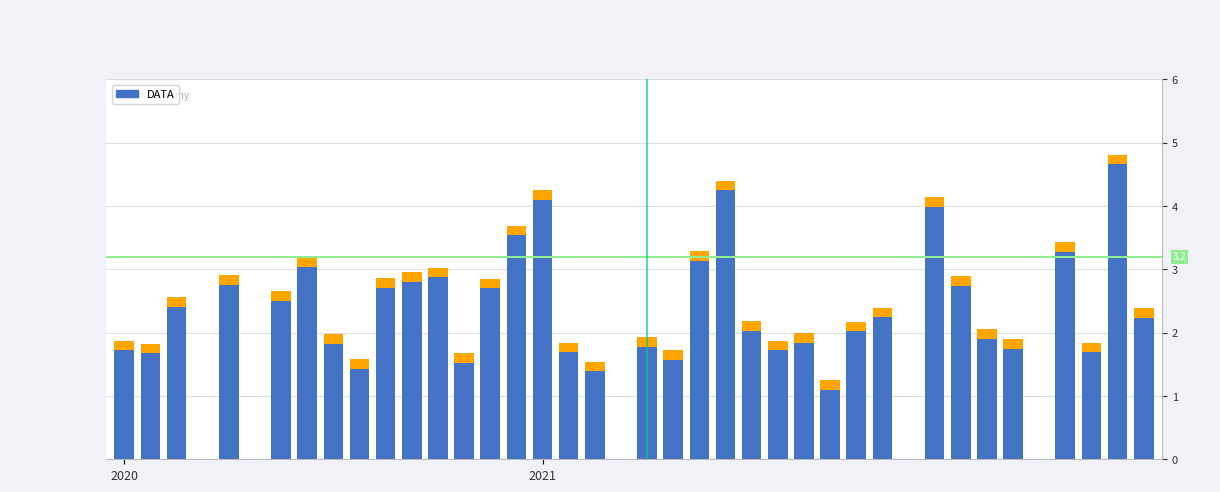

What position from the right is 30?

10